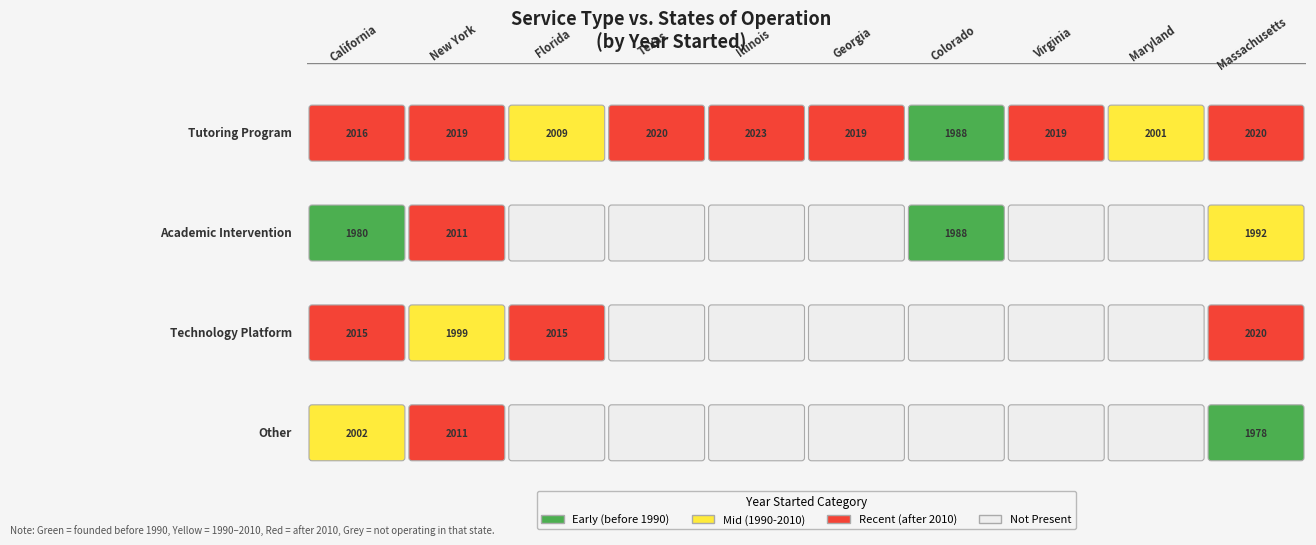

What value does the Technology Platform series have at New York, to the nearest 50?

2000